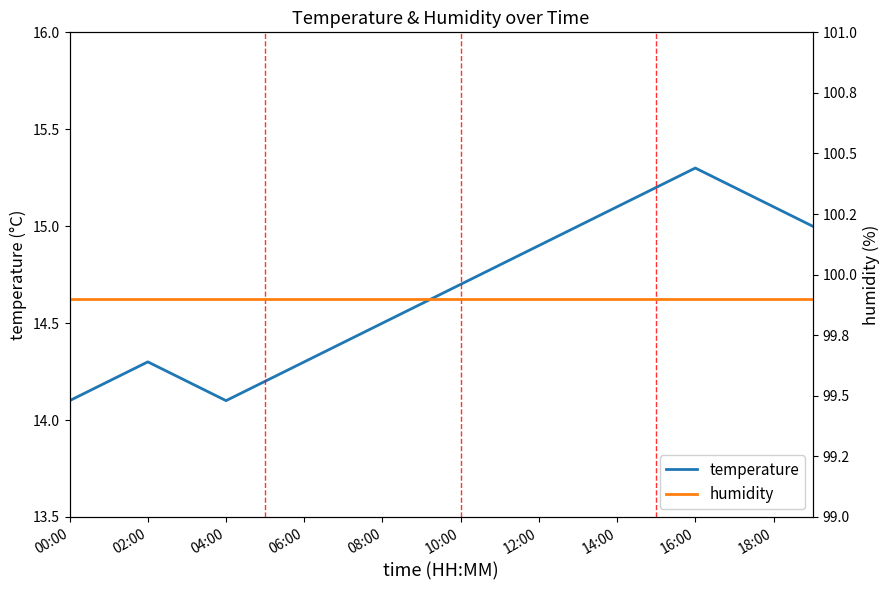

True or false: temperature has a value of 22.5 at 08:00.

False